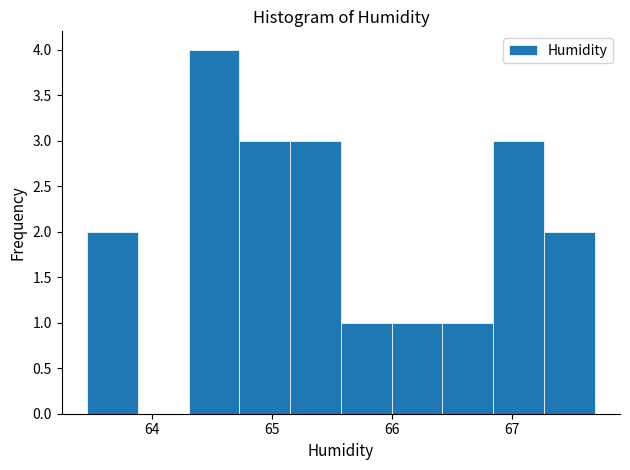

Reading left to right, list every bar in this chart as the range it spans on the x-axis followed by its height. Neither the bar edges nor the heights are printed on the chart, so give them approximately, as read against the axes.

63.5 to 63.9: 2
63.9 to 64.3: 0
64.3 to 64.7: 4
64.7 to 65.1: 3
65.1 to 65.6: 3
65.6 to 66.0: 1
66.0 to 66.4: 1
66.4 to 66.8: 1
66.8 to 67.3: 3
67.3 to 67.7: 2